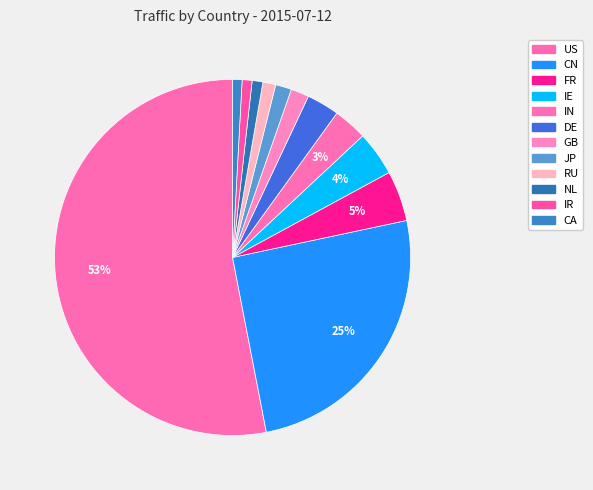

What portion of the pie excludes IE?

96.0%